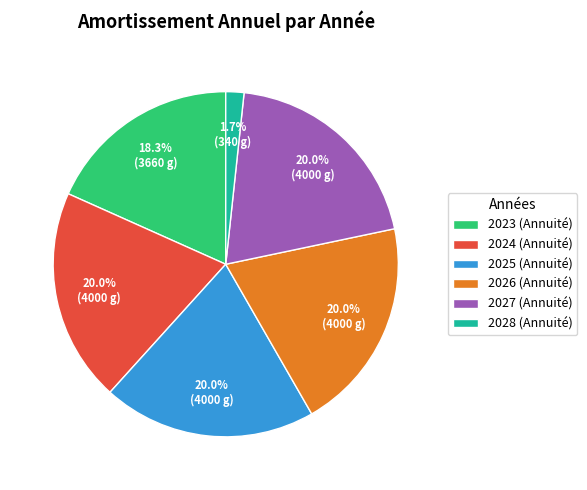

How many segments does this pie chart have?

6